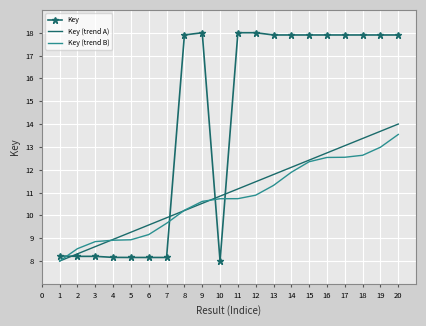

What is the smallest value displayed?

8.0